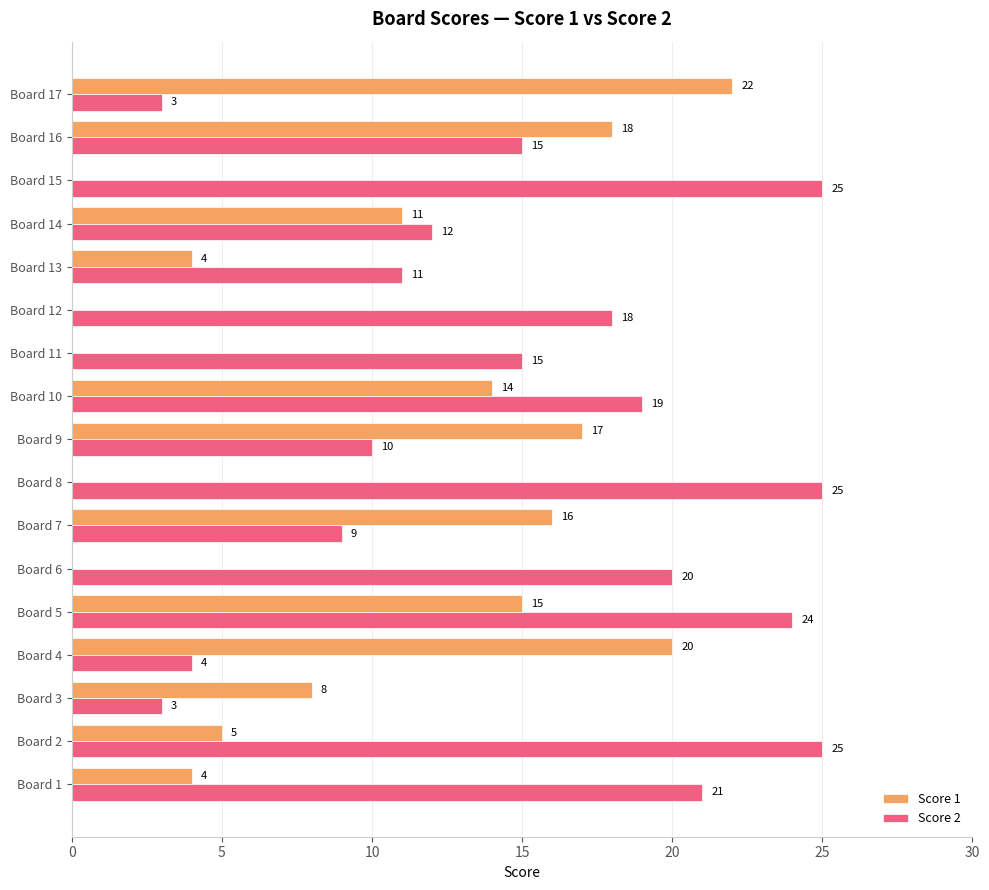

Which series changed the most between Board 3 and Board 11?

Score 2